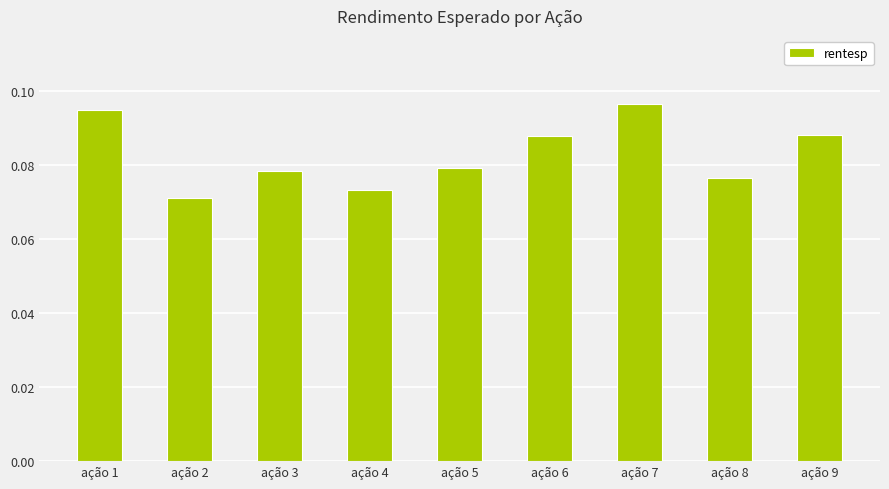

Count the values in the range 0 to 1.

9